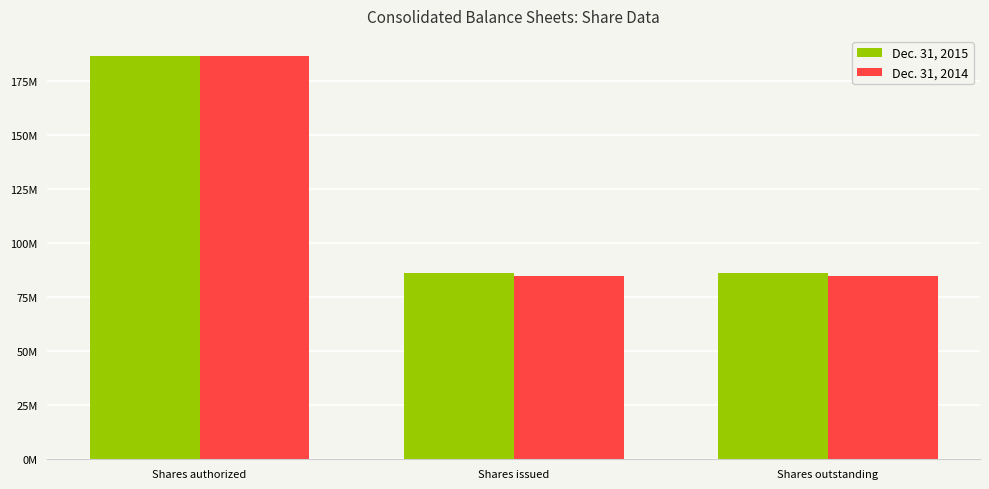

Which category has the lowest value in the Dec. 31, 2014 series?

Shares issued